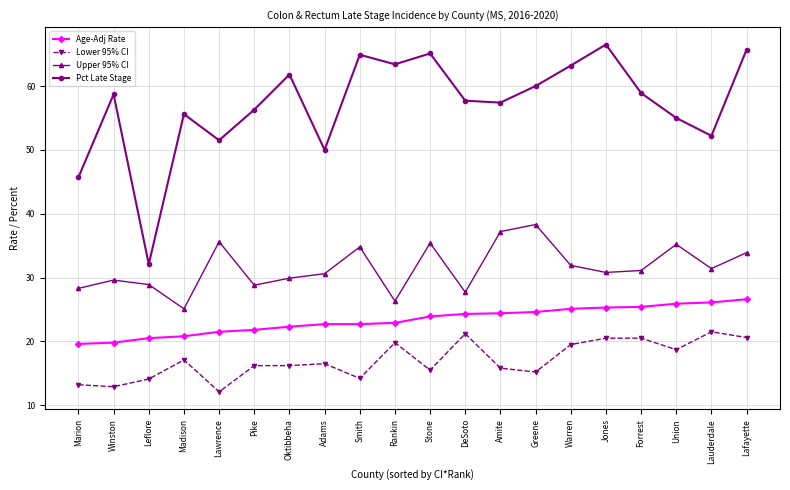

How many data points does each series have?

20